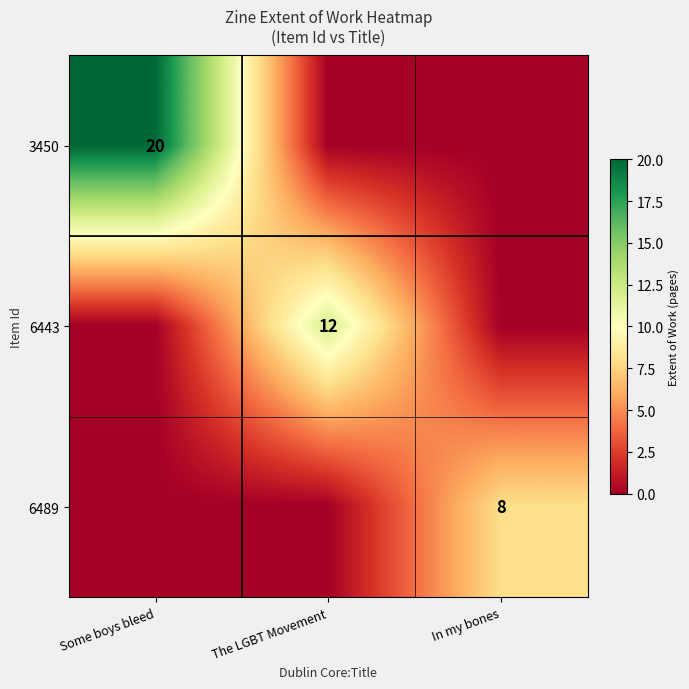

True or false: 3450 has a value of 32 at Some boys bleed.

False